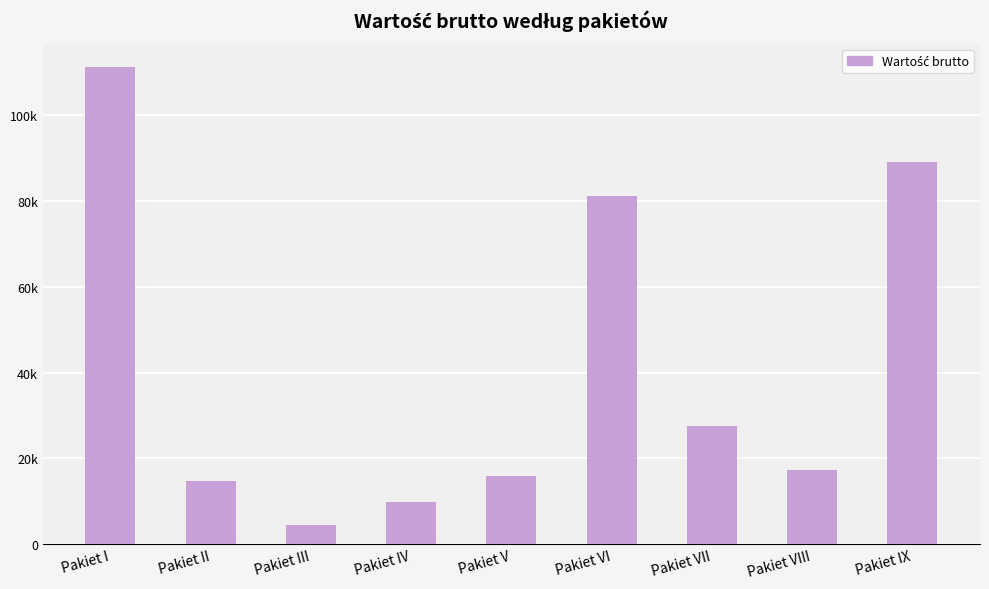

What is the sum of all values?

371291.1